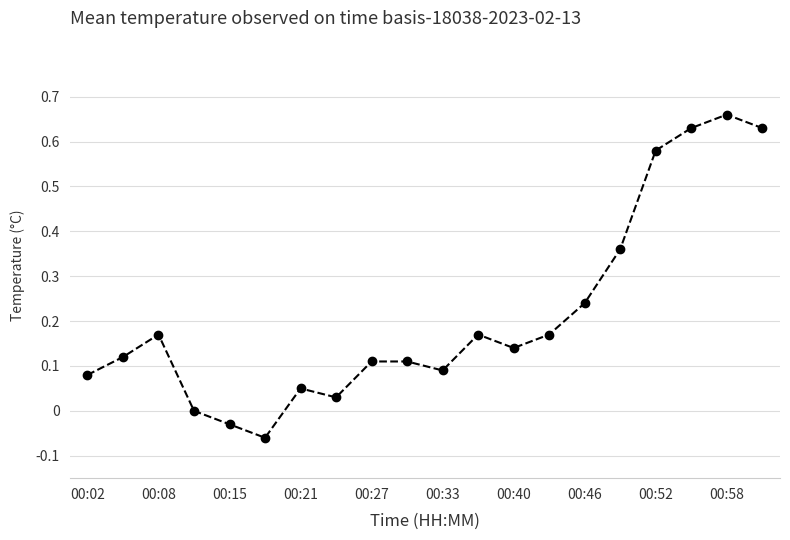

Count the number of categories in the chart.

20